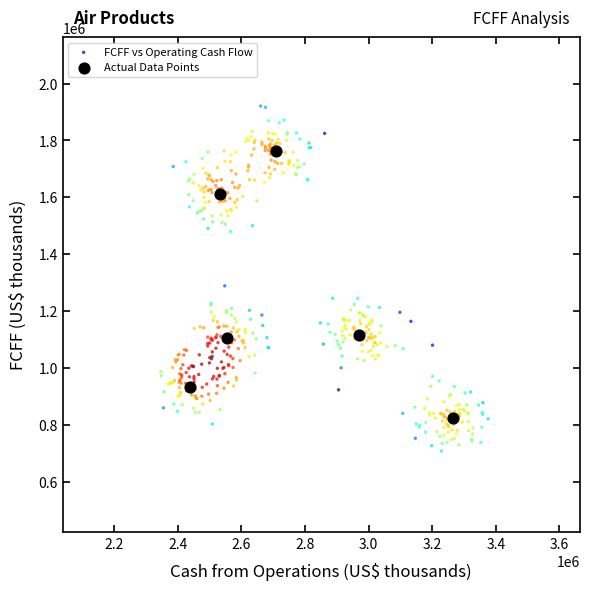

Which series has the widest spread of Y values?

FCFF vs Operating Cash Flow